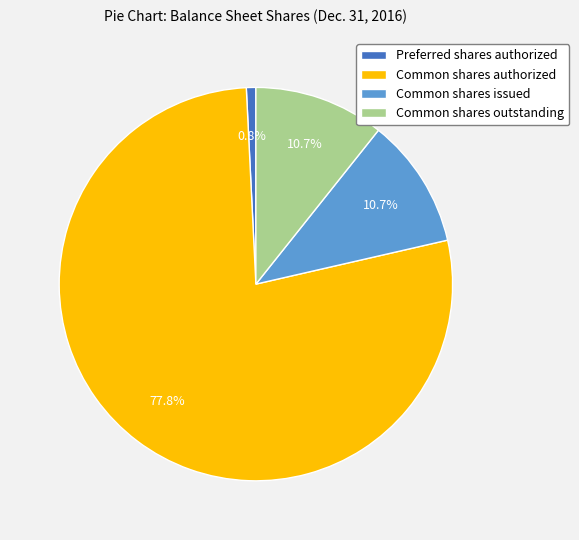

Is there a majority slice in this chart?

Yes